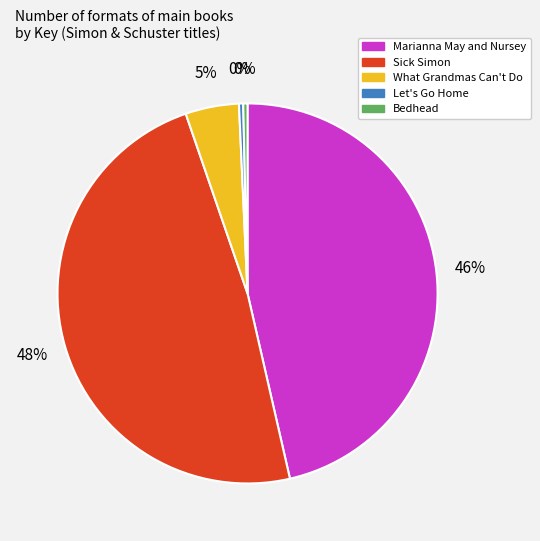

What is the largest slice in the pie chart?

Sick Simon